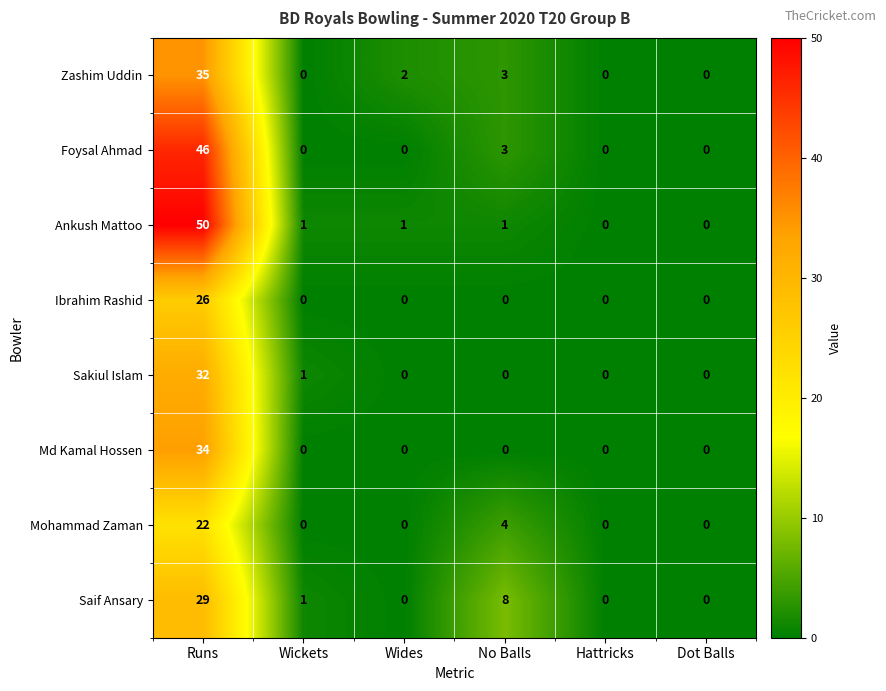

At which category is the sum across all series the highest?

Runs